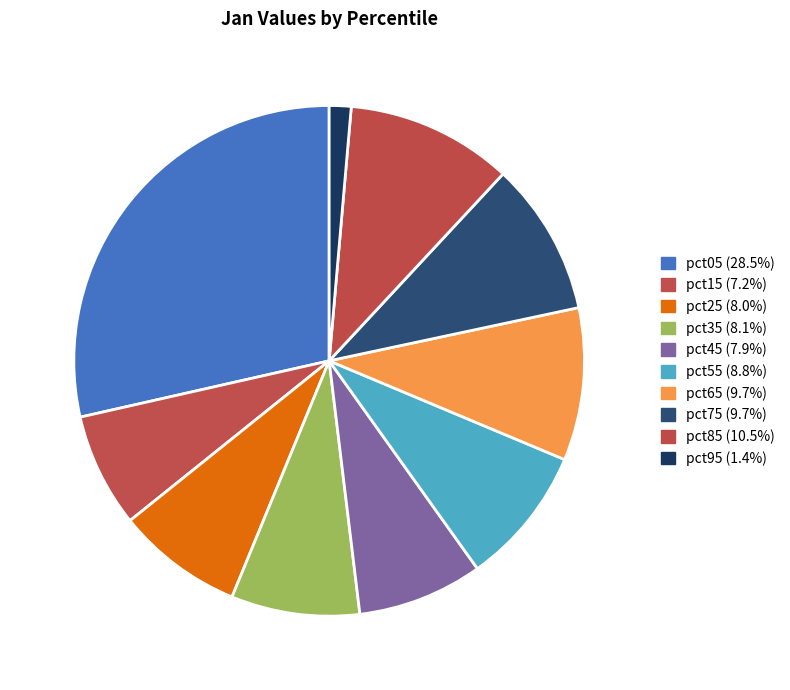

Does pct05 account for over 50% of the chart?

No